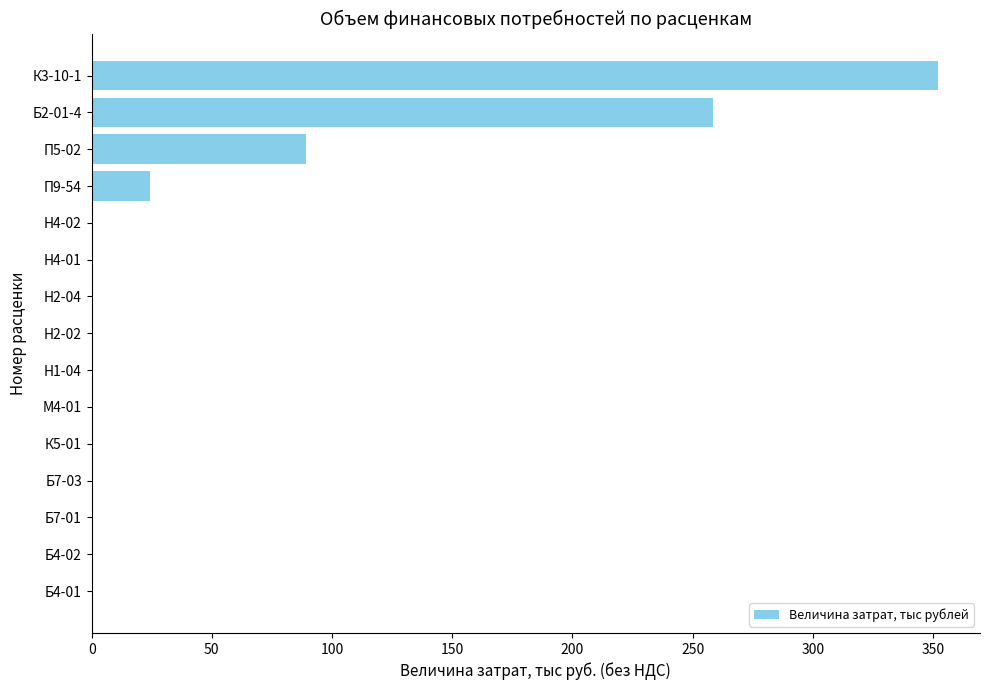

What is the maximum value shown in the chart?

351.9